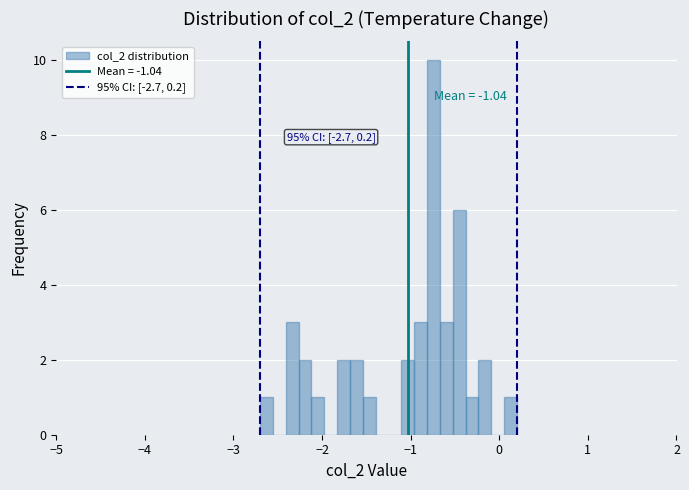

Around what value on the x-axis is the tallest bar? Give the approximate position of its centre, as read against the axis.

-0.7